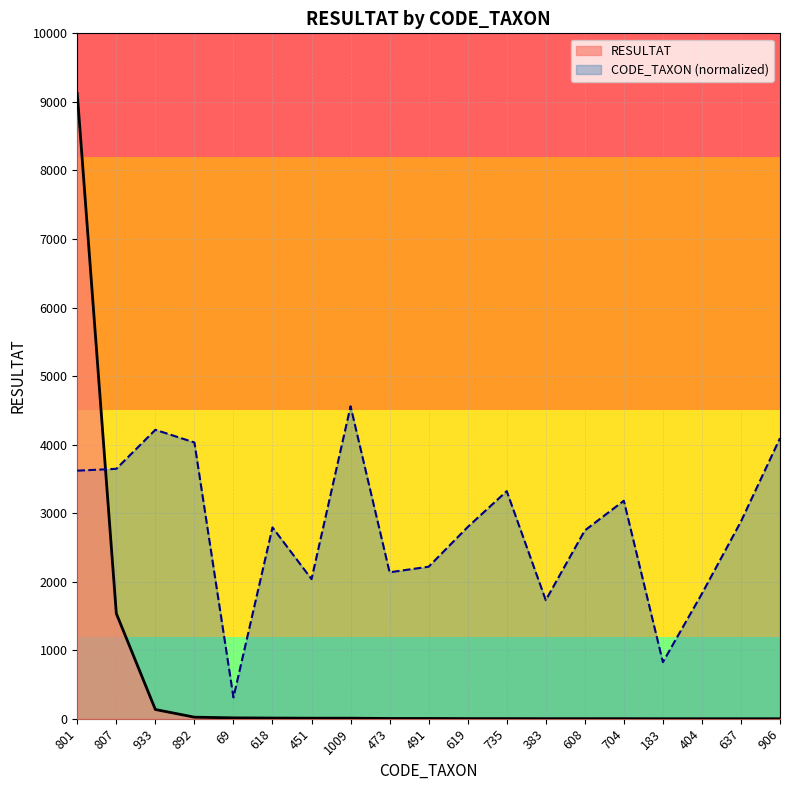

The value of CODE_TAXON at 619 is 2797.5. True or false?

True